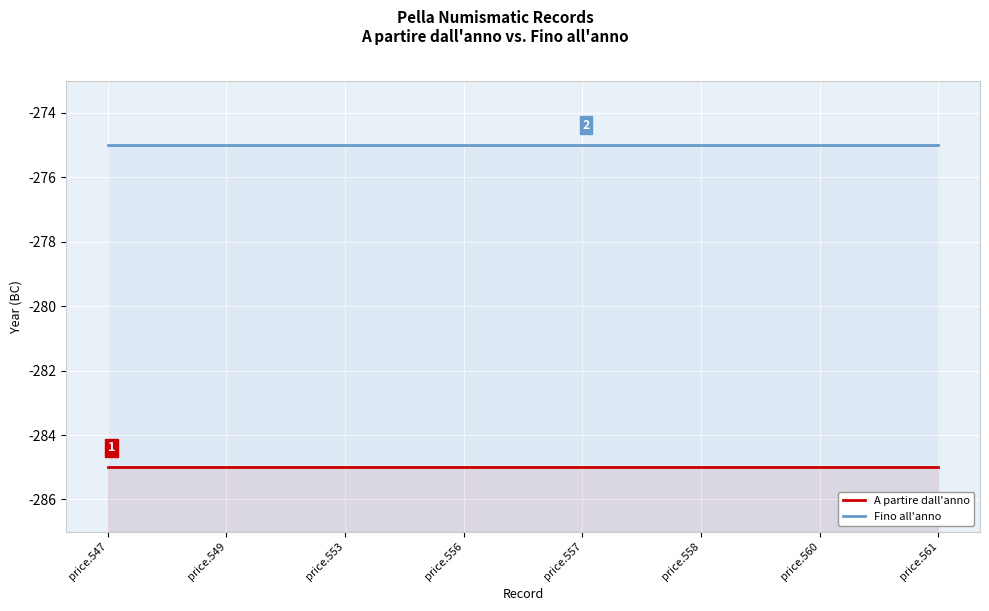

Rank the series by their average value, from highest to lowest.

Fino all'anno, A partire dall'anno